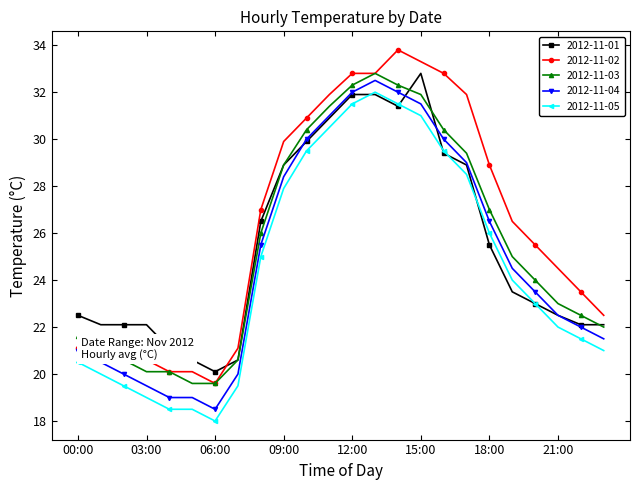

True or false: 2012-11-03 and 2012-11-04 intersect in this chart.

False